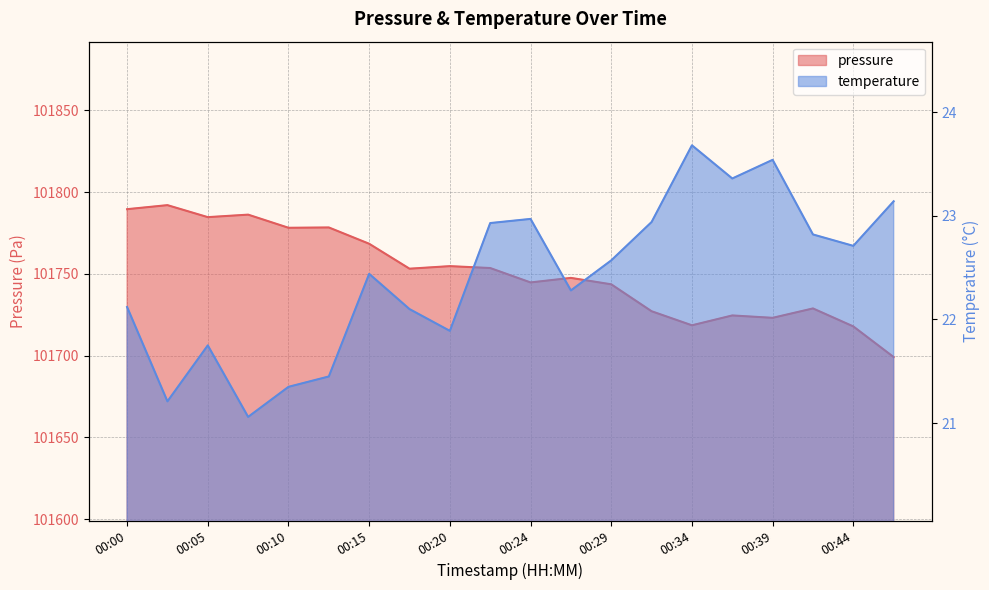

True or false: pressure and temperature cross at least once.

False